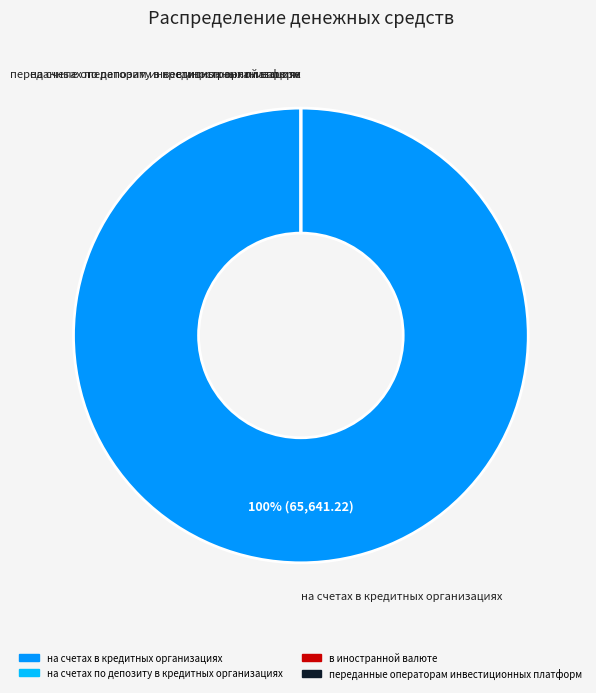

True or false: на счетах в кредитных организациях accounts for 86% of the total.

False